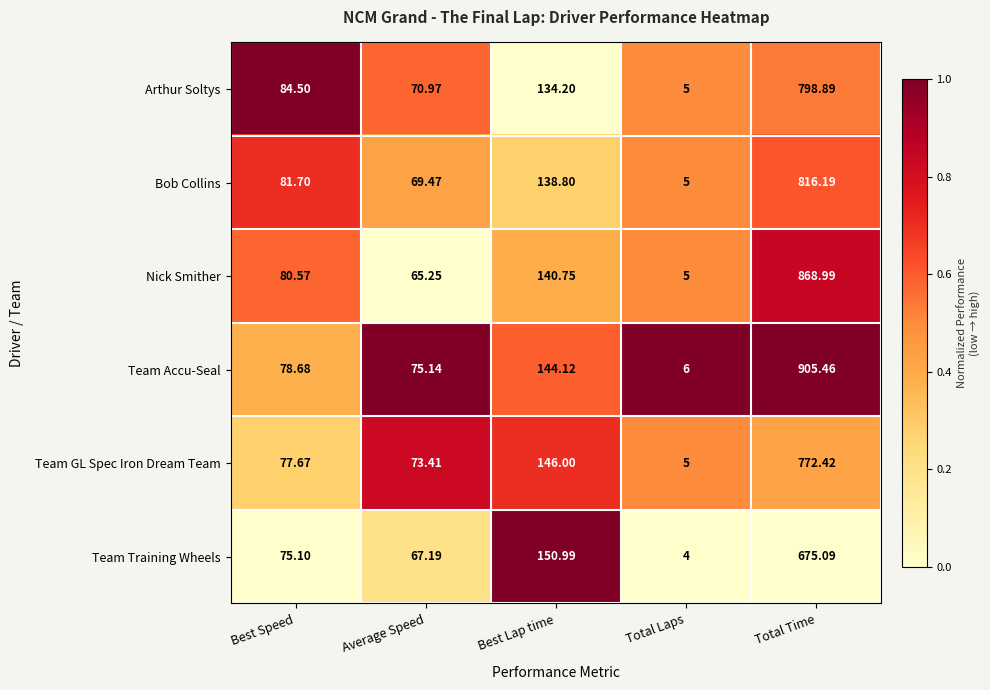

Which series changed the most between Best Speed and Total Laps?

Arthur Soltys